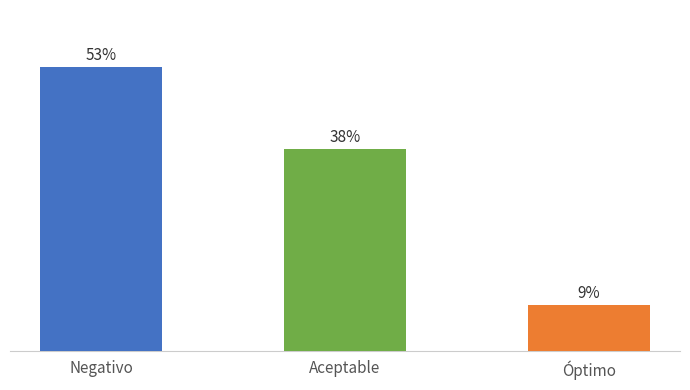

What is the label of the 1st bar from the right?

Óptimo